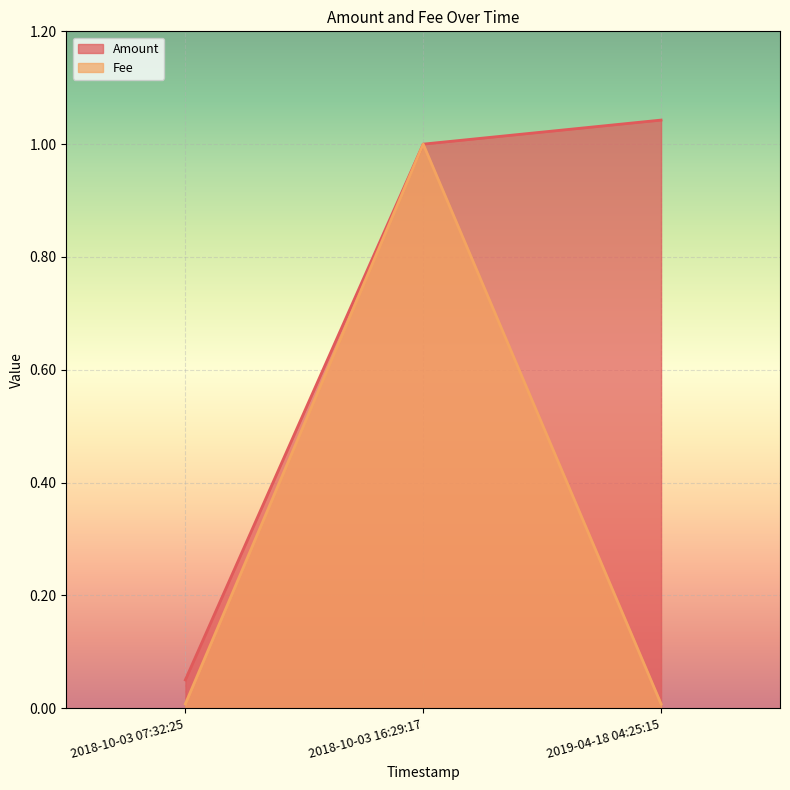

What is the difference between the maximum and second lowest values in the Fee series?

1.0